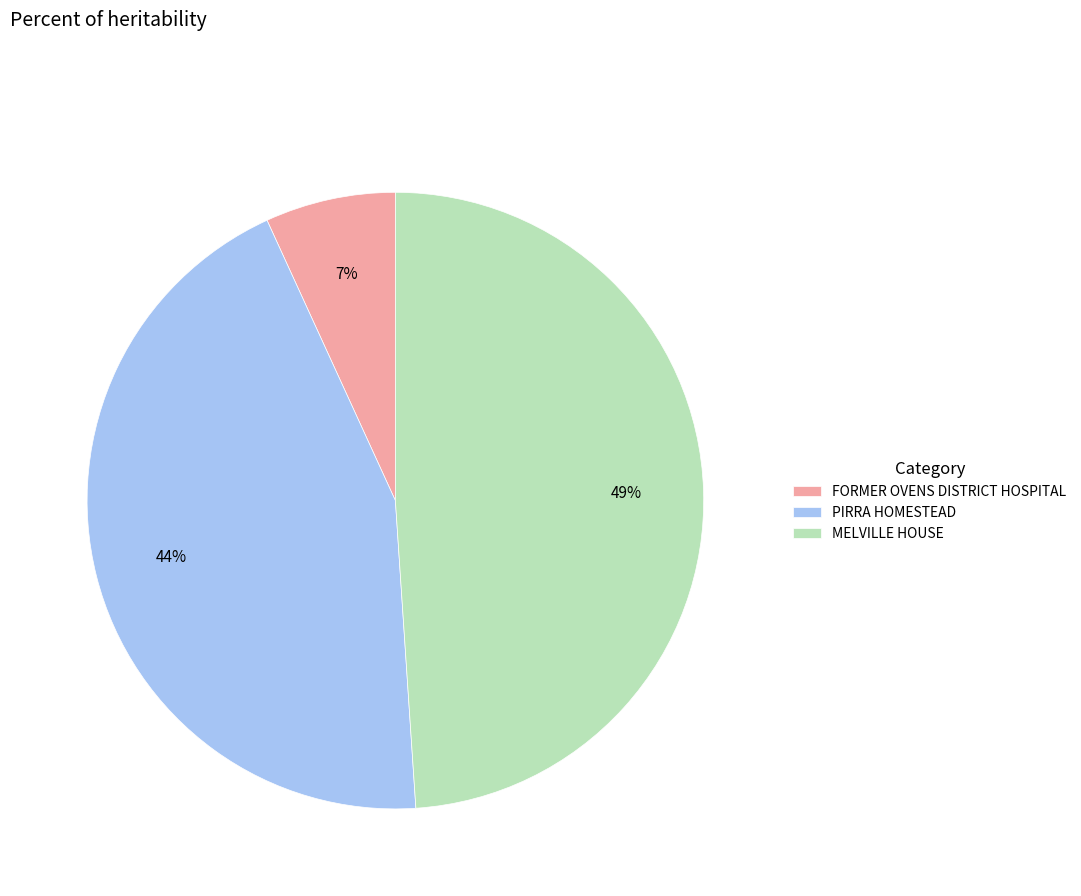

Is it true that FORMER OVENS DISTRICT HOSPITAL is 7% of the pie?

True